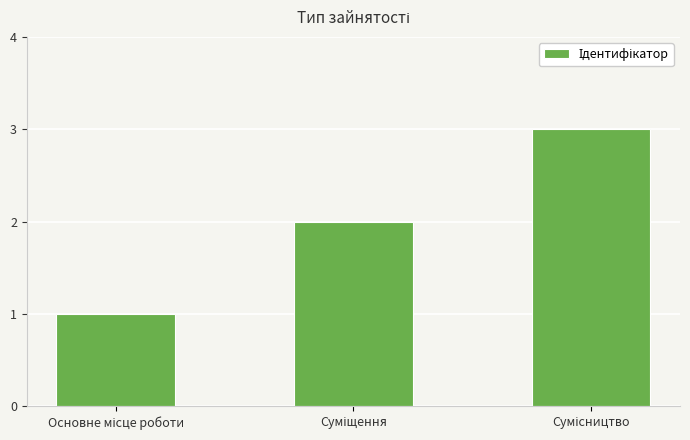

What is the sum of all values?

6